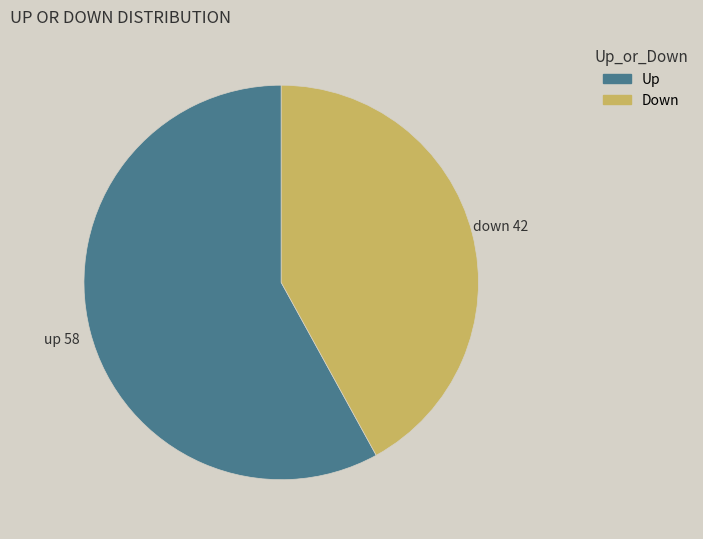

Combined, do Down and Up account for over 50%?

Yes